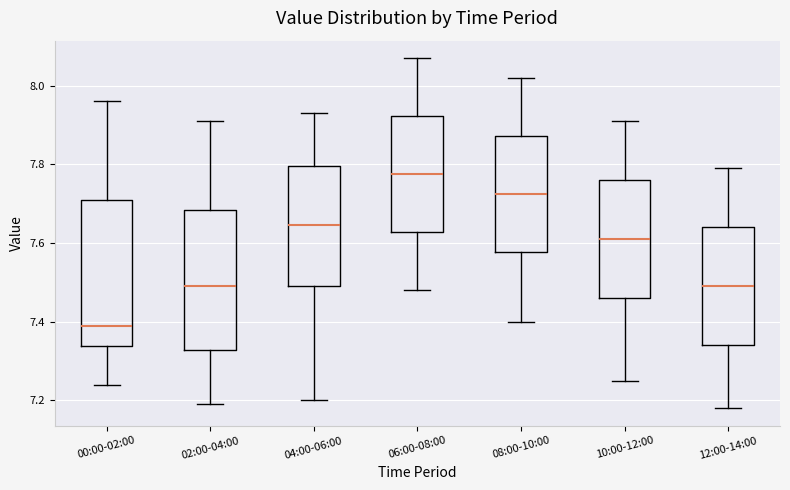

Where does the upper whisker of the box for 08:00-10:00 end on the y-axis? The values are not printed on the chart, so give them approximately, as read against the axis.

8.02